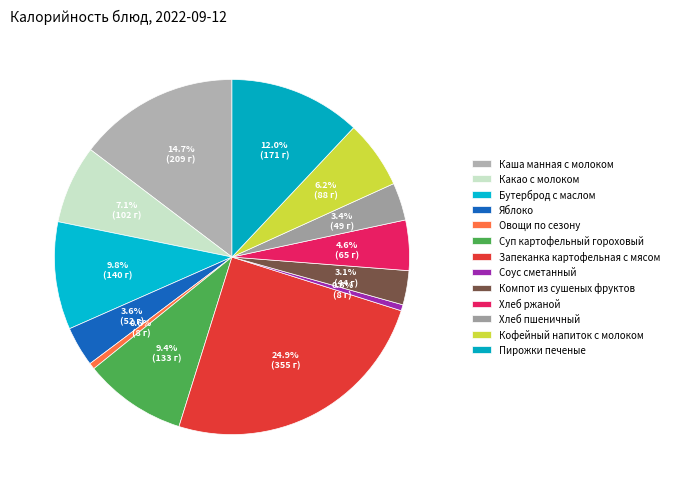

How many segments does this pie chart have?

13